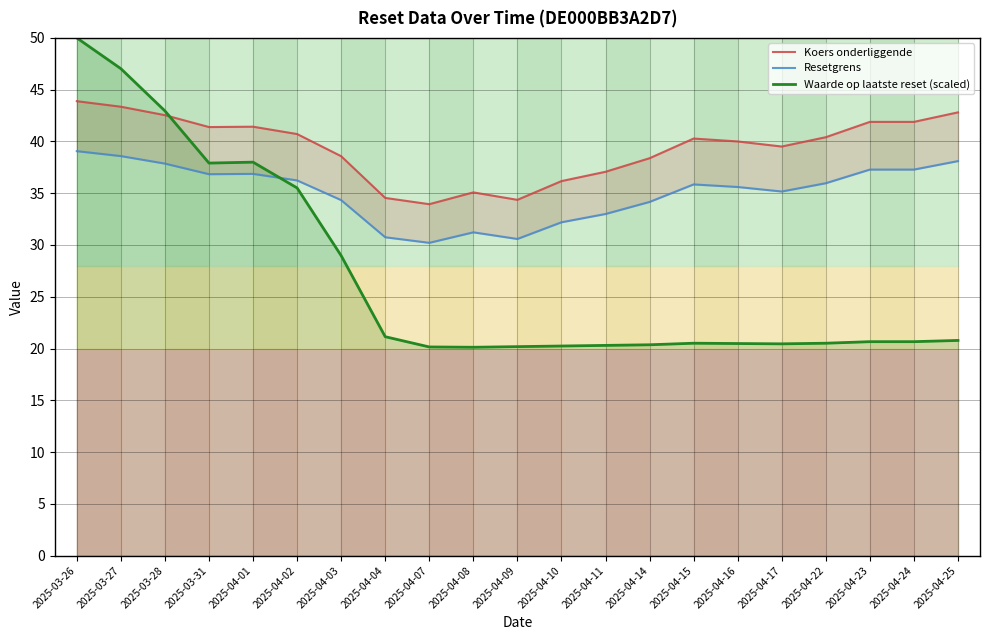

What is the difference between the highest and lowest values at 2025-04-03?

9.6